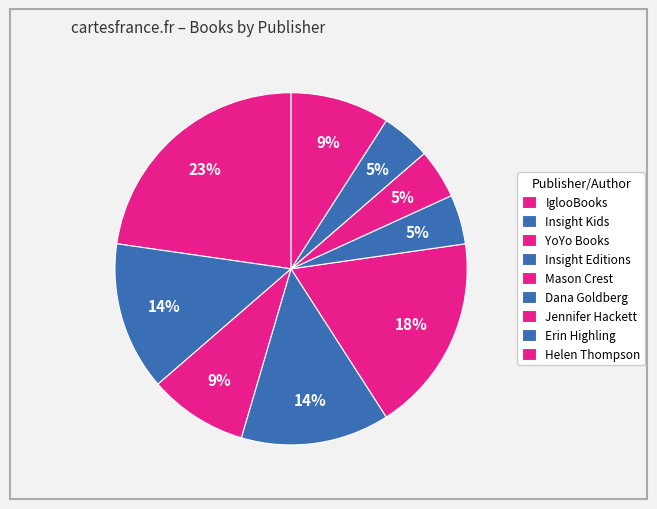

Does Insight Kids represent more than half of the total?

No